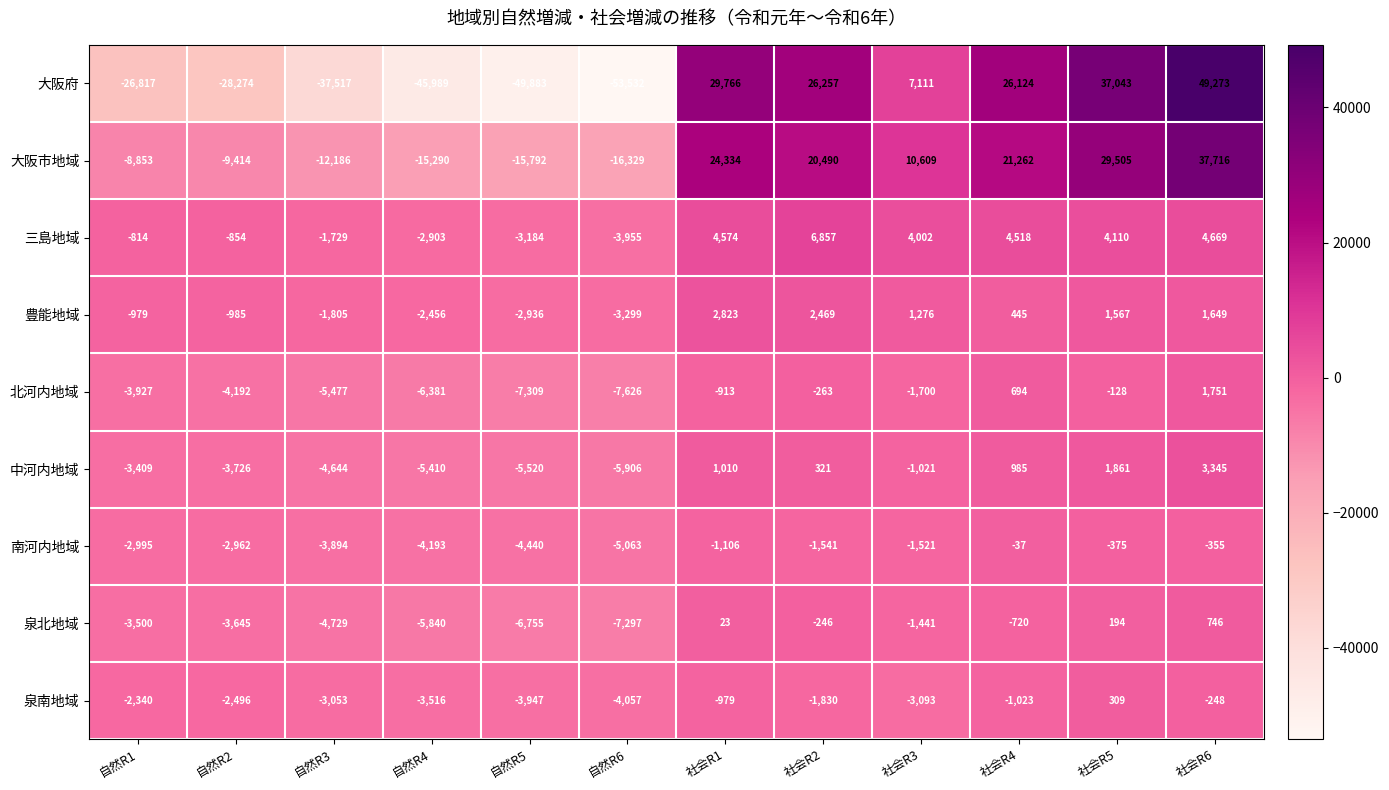

What is the minimum value shown in the chart?

-53532